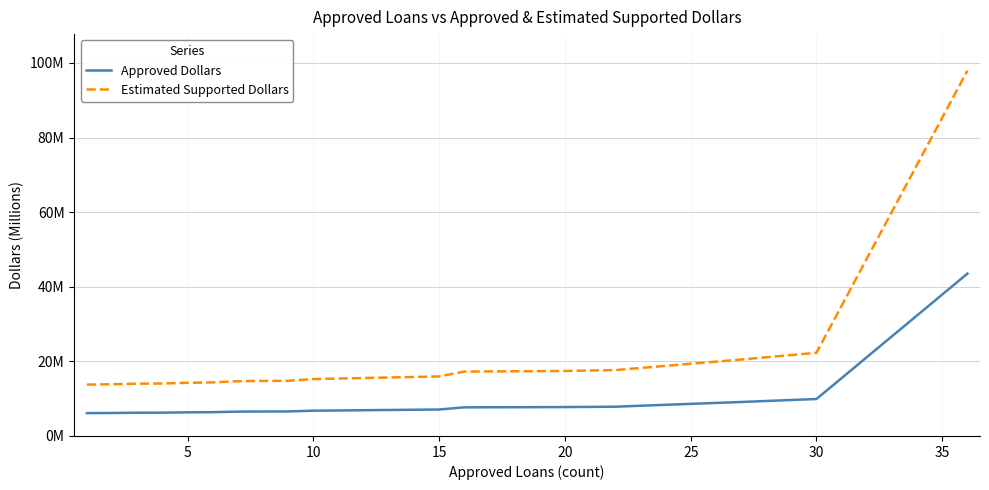

What are all the series names shown in the legend?

Approved Dollars, Estimated Supported Dollars